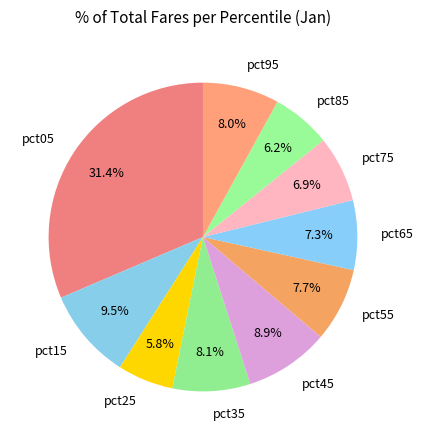

Which category has the biggest portion of the pie?

pct05